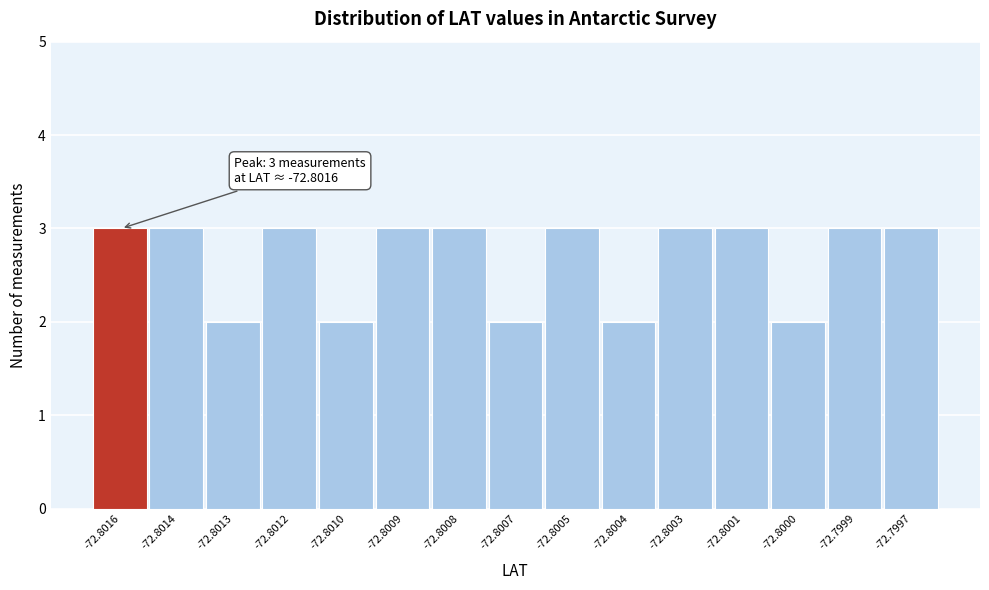

Reading right to left, what are all the values shown in this chart?

-72.7997=3	-72.7999=3	-72.8000=2	-72.8001=3	-72.8003=3	-72.8004=2	-72.8005=3	-72.8007=2	-72.8008=3	-72.8009=3	-72.8010=2	-72.8012=3	-72.8013=2	-72.8014=3	-72.8016=3